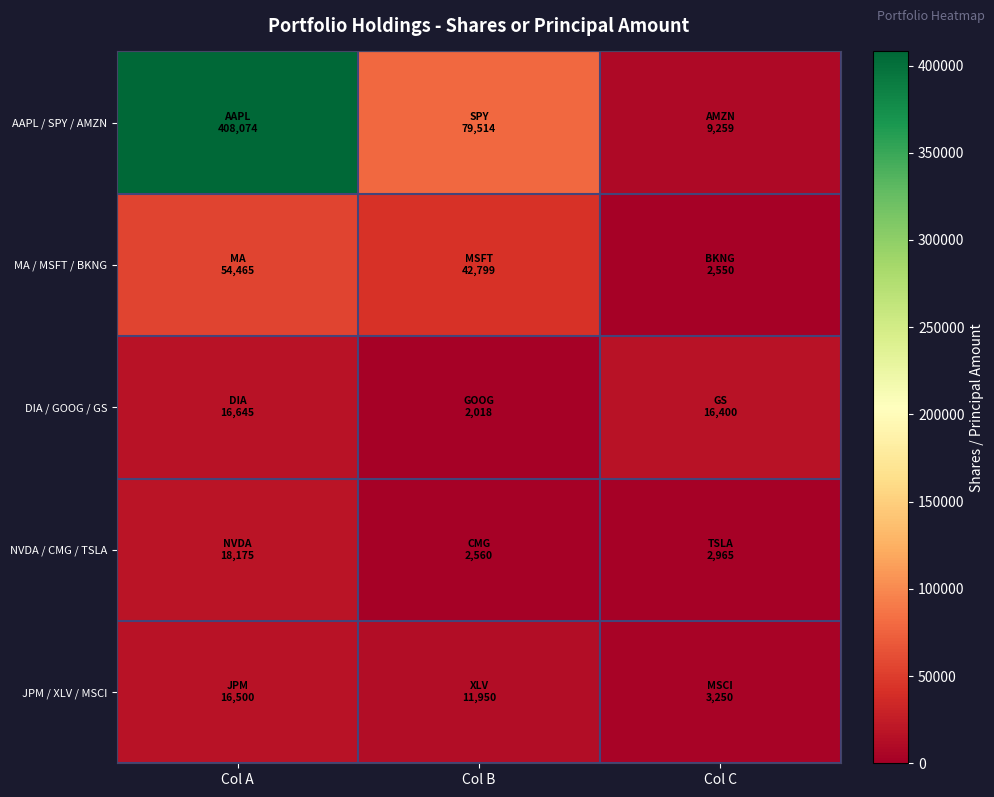

At Col A, list the series in order from largest to smallest.

AAPL / SPY / AMZN, MA / MSFT / BKNG, NVDA / CMG / TSLA, DIA / GOOG / GS, JPM / XLV / MSCI